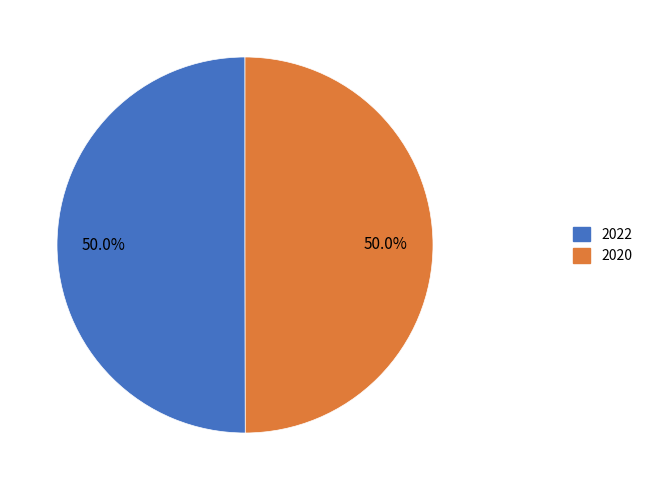

To the nearest percent, what percentage of the pie is 2020?

50%